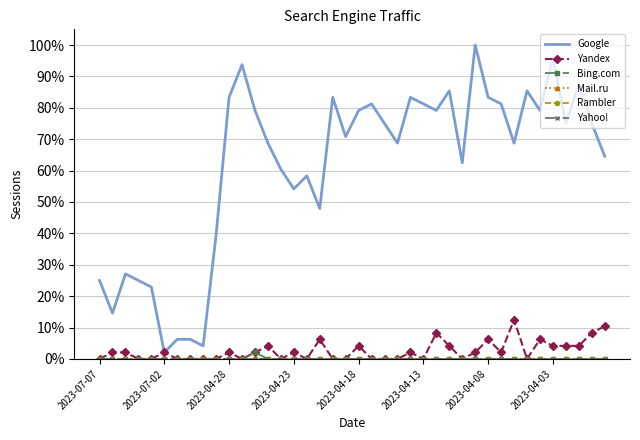

Reading left to right, transcribe all the data shown in this chart.

Google: 25.0	14.6	27.1	25.0	22.9	2.1	6.2	6.2	4.2	39.6	83.3	93.8	79.2	68.8	60.4	54.2	58.3	47.9	83.3	70.8	79.2	81.2	75.0	68.8	83.3	81.2	79.2	85.4	62.5	100.0	83.3	81.2	68.8	85.4	79.2	95.8	75.0	87.5	75.0	64.6
Yandex: 0.0	2.1	2.1	0.0	0.0	2.1	0.0	0.0	0.0	0.0	2.1	0.0	2.1	4.2	0.0	2.1	0.0	6.2	0.0	0.0	4.2	0.0	0.0	0.0	2.1	0.0	8.3	4.2	0.0	2.1	6.2	2.1	12.5	0.0	6.2	4.2	4.2	4.2	8.3	10.4
Bing.com: 0.0	0.0	0.0	0.0	0.0	0.0	0.0	0.0	0.0	0.0	0.0	0.0	2.1	0.0	0.0	0.0	0.0	0.0	0.0	0.0	0.0	0.0	0.0	0.0	0.0	0.0	0.0	0.0	0.0	0.0	0.0	0.0	0.0	0.0	0.0	0.0	0.0	0.0	0.0	0.0
Mail.ru: 0.0	0.0	0.0	0.0	0.0	0.0	0.0	0.0	0.0	0.0	0.0	0.0	0.0	0.0	0.0	0.0	0.0	0.0	0.0	0.0	0.0	0.0	0.0	0.0	0.0	0.0	0.0	0.0	0.0	0.0	0.0	0.0	0.0	0.0	0.0	0.0	0.0	0.0	0.0	0.0
Rambler: 0.0	0.0	0.0	0.0	0.0	0.0	0.0	0.0	0.0	0.0	0.0	0.0	0.0	0.0	0.0	0.0	0.0	0.0	0.0	0.0	0.0	0.0	0.0	0.0	0.0	0.0	0.0	0.0	0.0	0.0	0.0	0.0	0.0	0.0	0.0	0.0	0.0	0.0	0.0	0.0
Yahoo!: 0.0	0.0	0.0	0.0	0.0	0.0	0.0	0.0	0.0	0.0	0.0	0.0	0.0	0.0	0.0	0.0	0.0	0.0	0.0	0.0	0.0	0.0	0.0	0.0	0.0	0.0	0.0	0.0	0.0	0.0	0.0	0.0	0.0	0.0	0.0	0.0	0.0	0.0	0.0	0.0